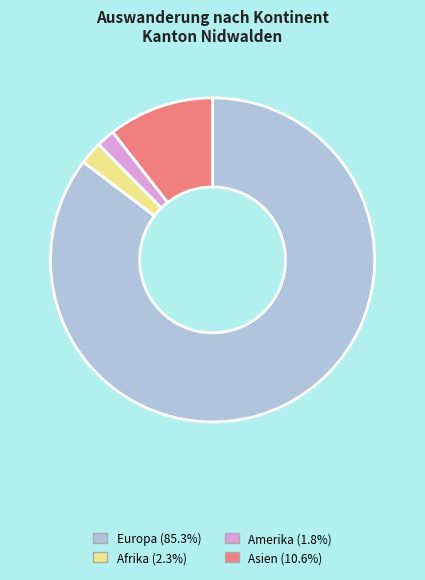

Is there any slice that represents more than half of the pie?

Yes